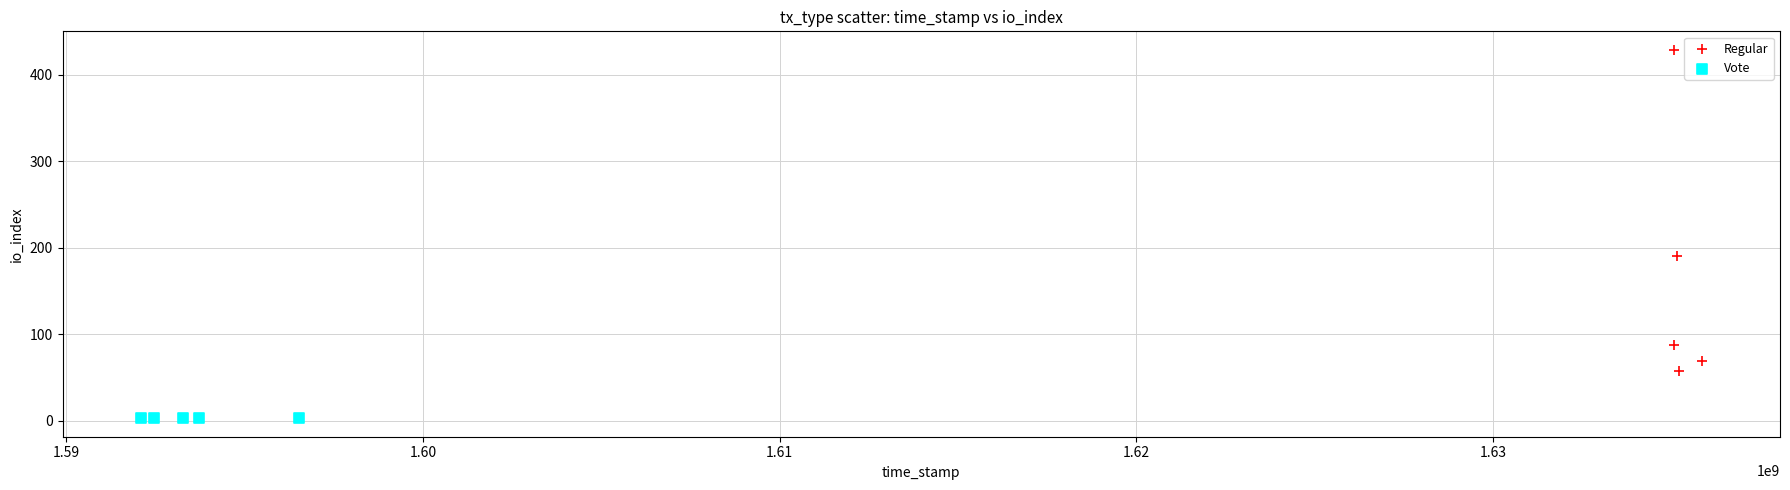

Which series contains the lowest Y value?

Vote